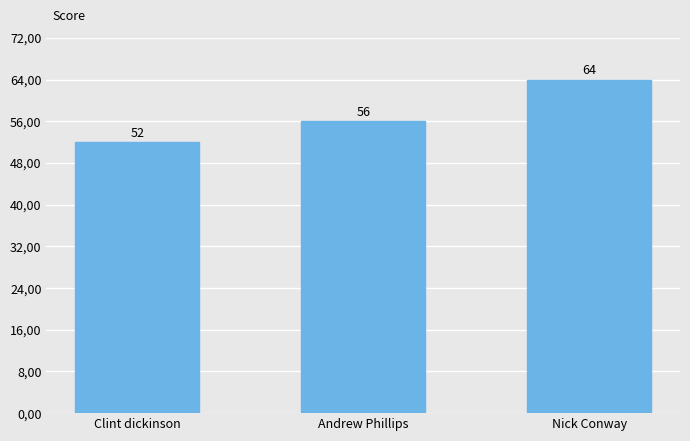

Does the chart contain any negative values?

No